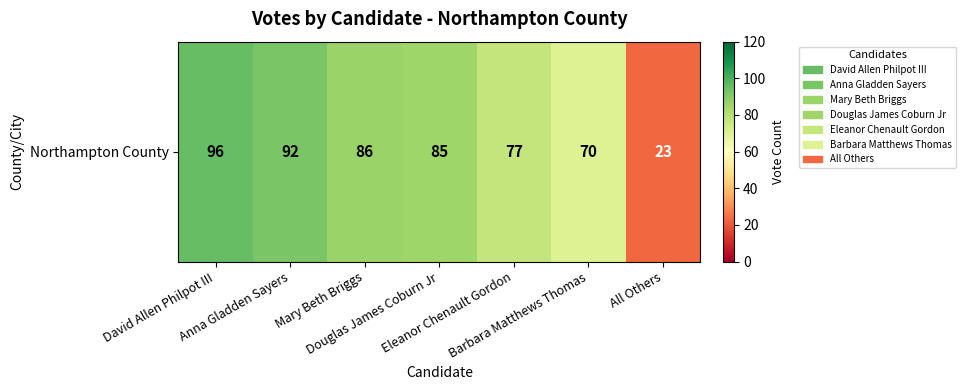

At which label is the value closest to 59?

Barbara Matthews Thomas